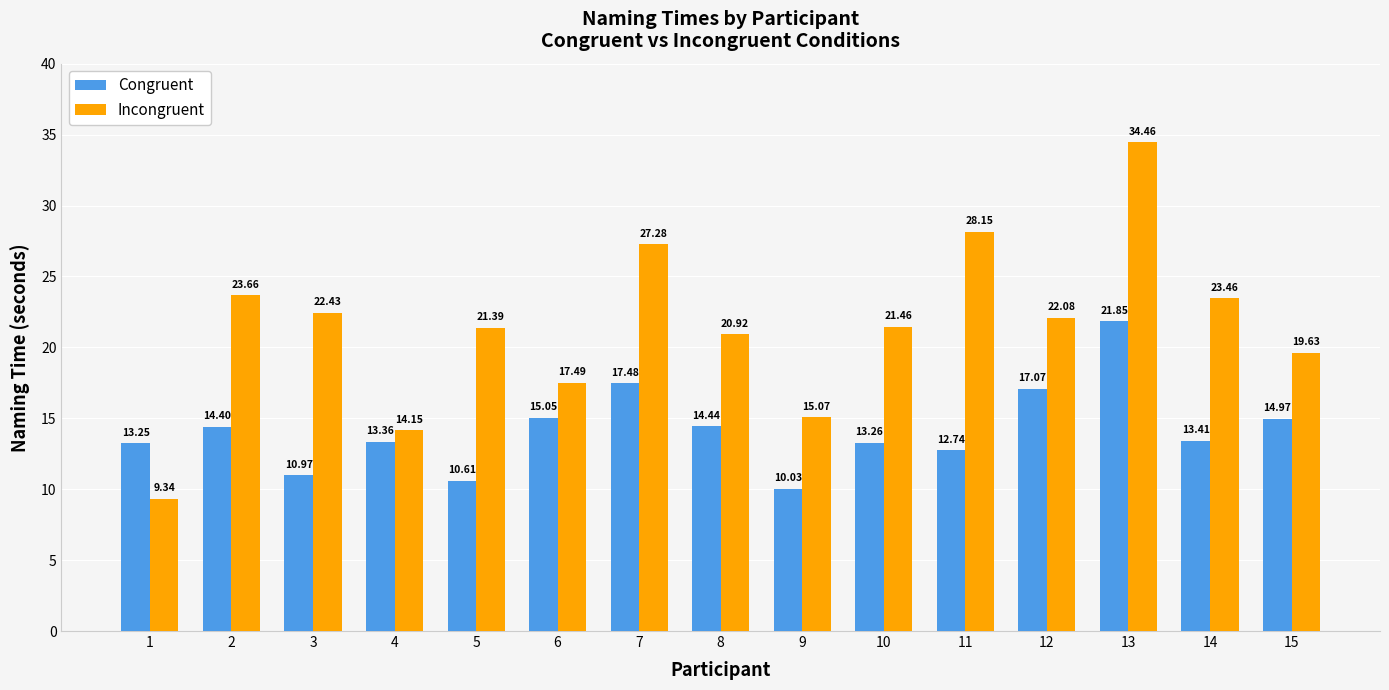

What are all the series names shown in the legend?

Congruent, Incongruent